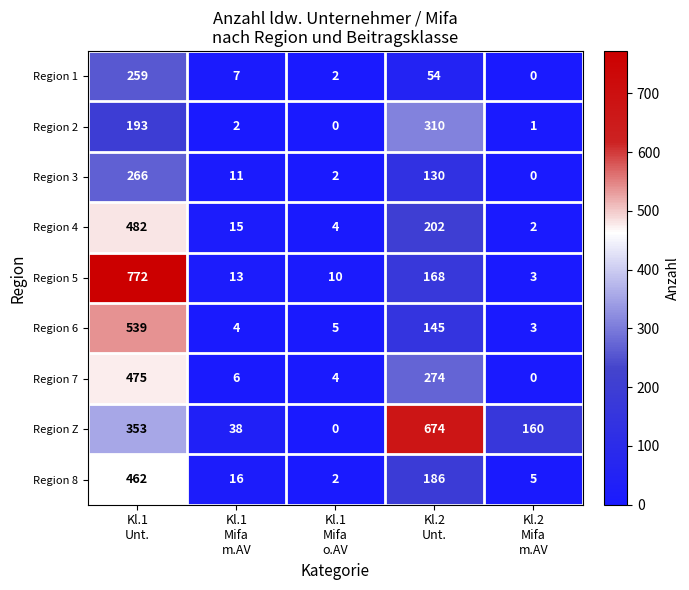

How many positive values does the Region 3 series have?

4